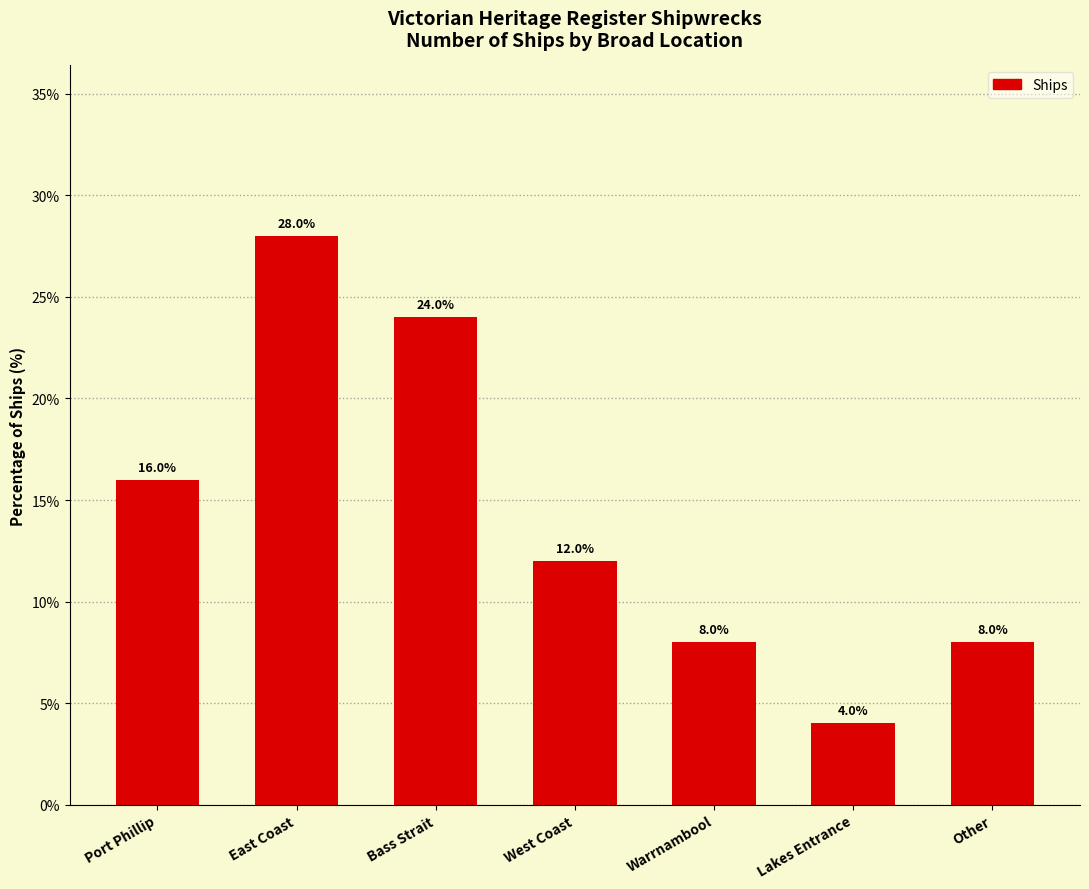

What is the difference between the maximum and minimum values?

24.0